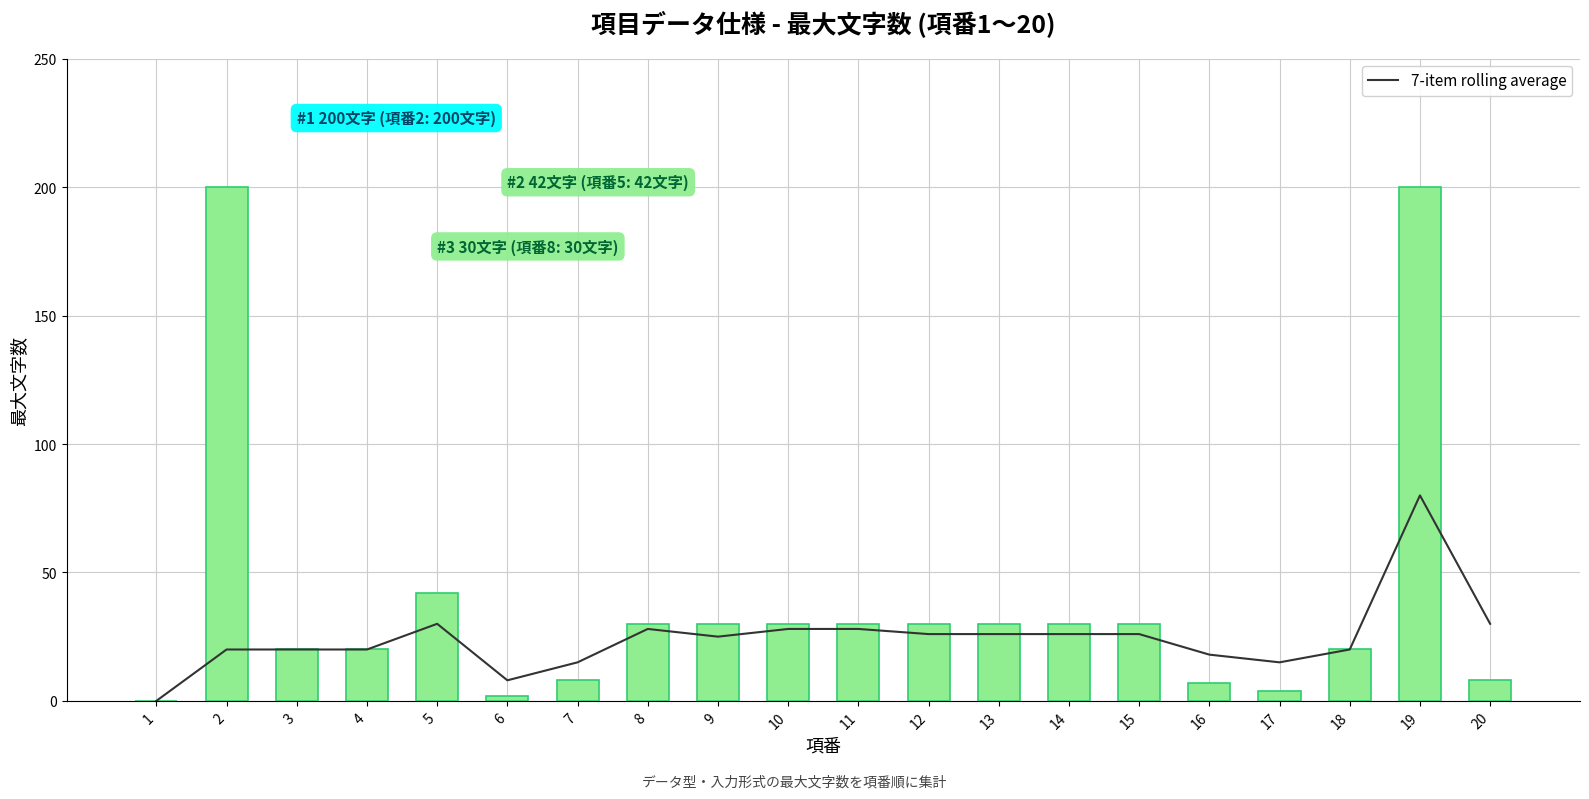

What is the maximum value for 最大文字数?

200